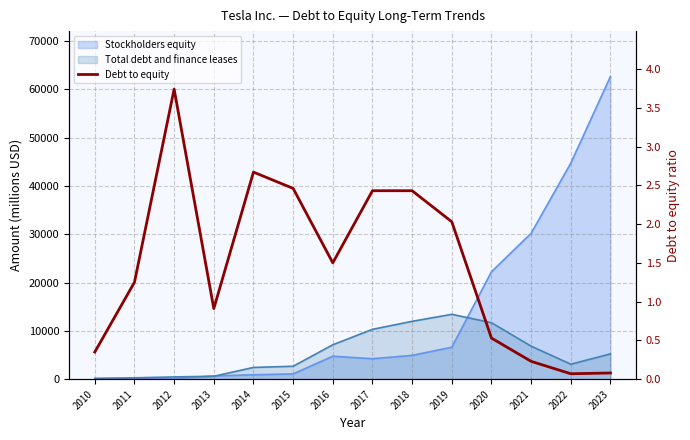

How many points are higher than both their immediate neighbors (excluding endpoints)?

2